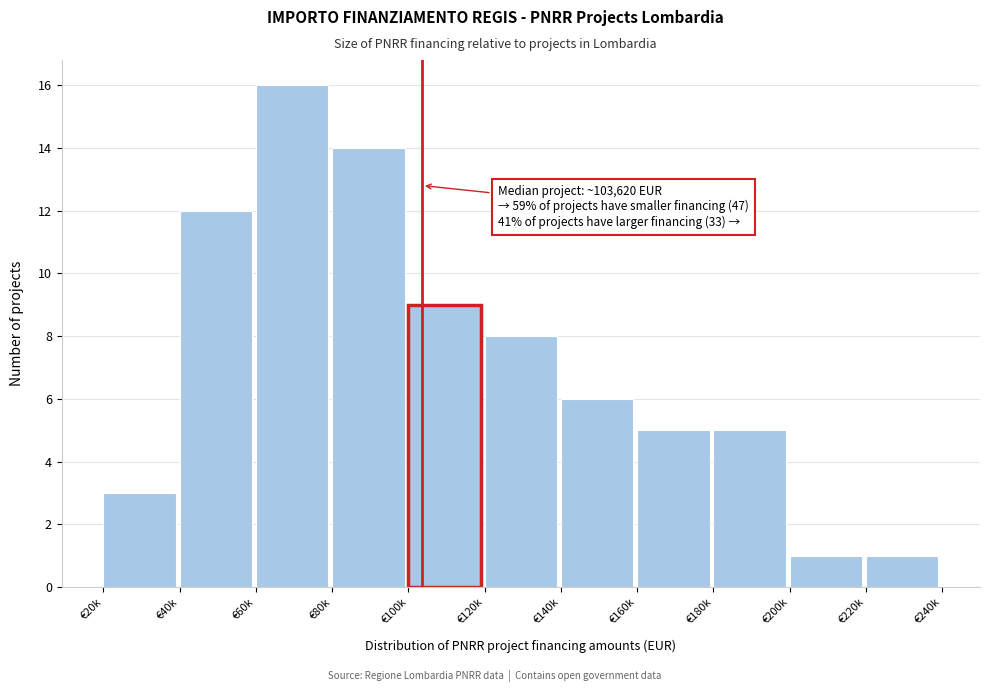

Reading left to right, transcribe all the data shown in this chart.

€20k=3	€40k=12	€60k=16	€80k=14	€100k=9	€120k=8	€140k=6	€160k=5	€180k=5	€200k=1	€220k=1